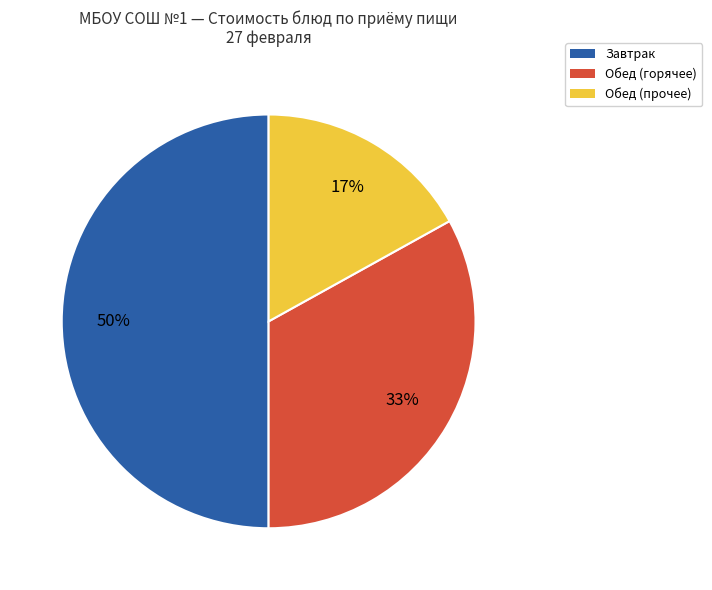

To the nearest percent, what is the average slice percentage?

33%